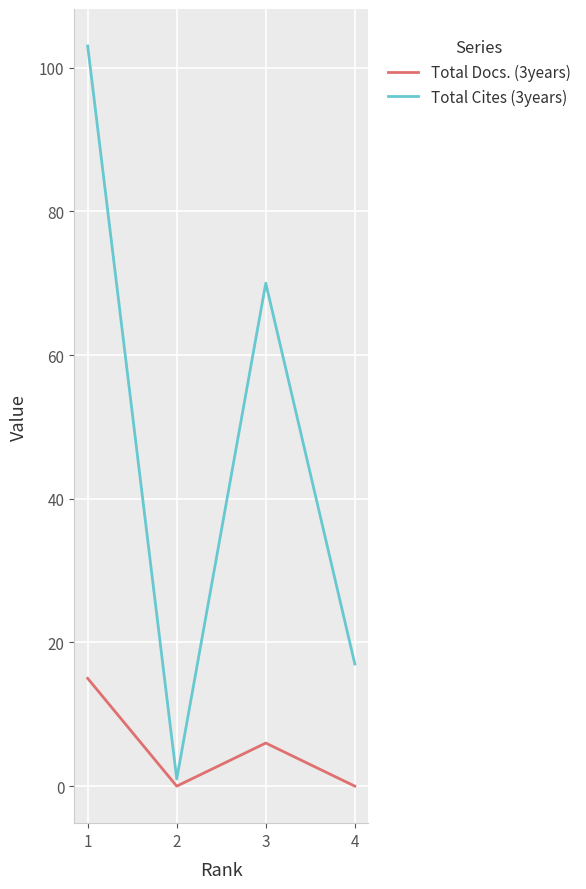

What is the total value across all series at 1?

118